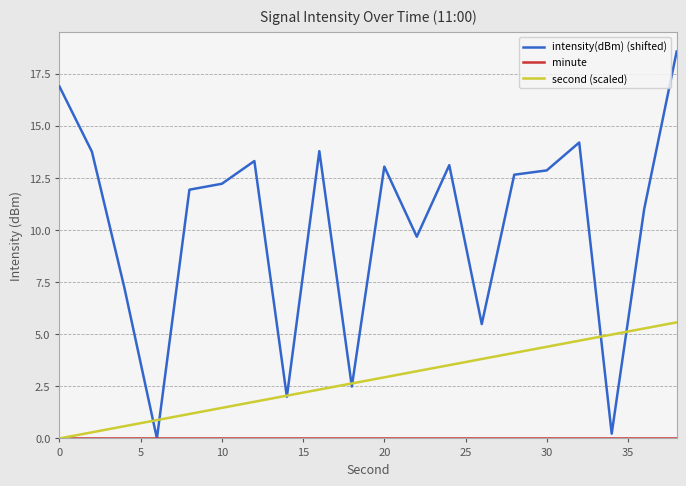

Which series has the widest spread of values?

intensity(dBm) (shifted)